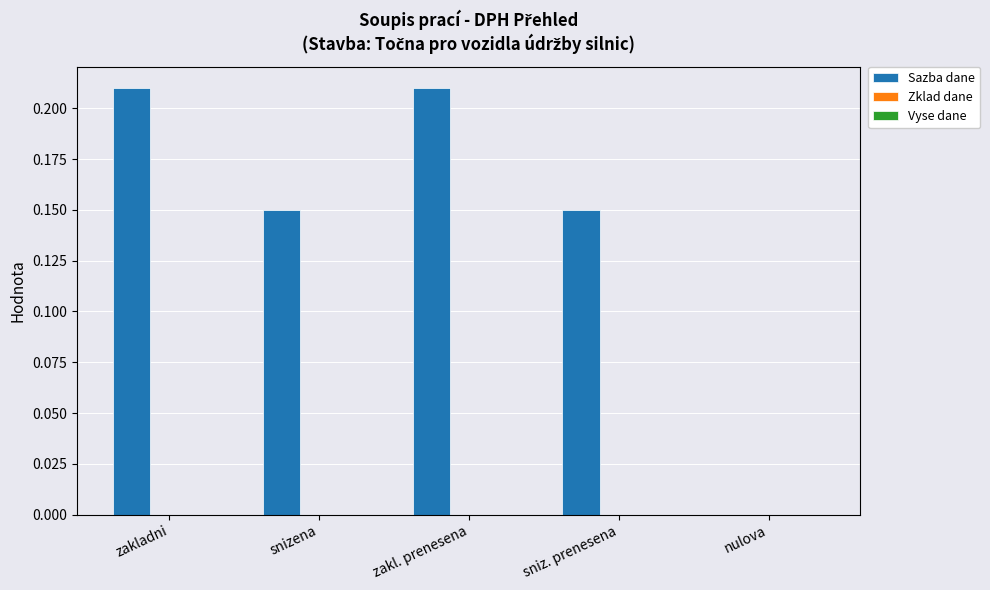

What is the sum of all values?

0.7